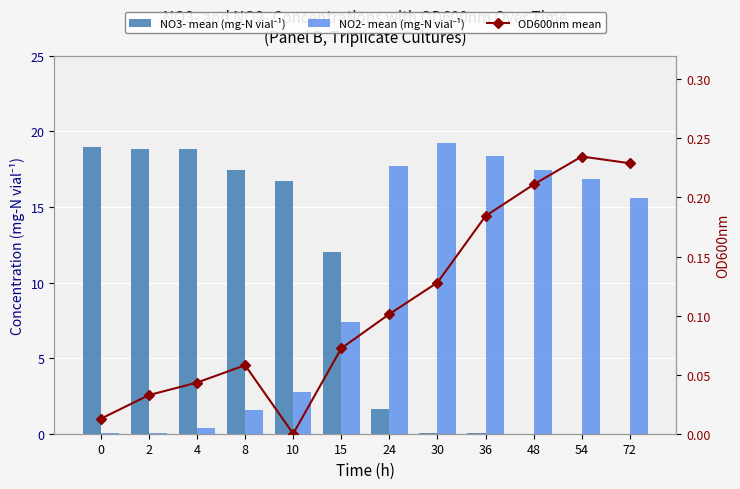

How many categories are shown in the chart?

12